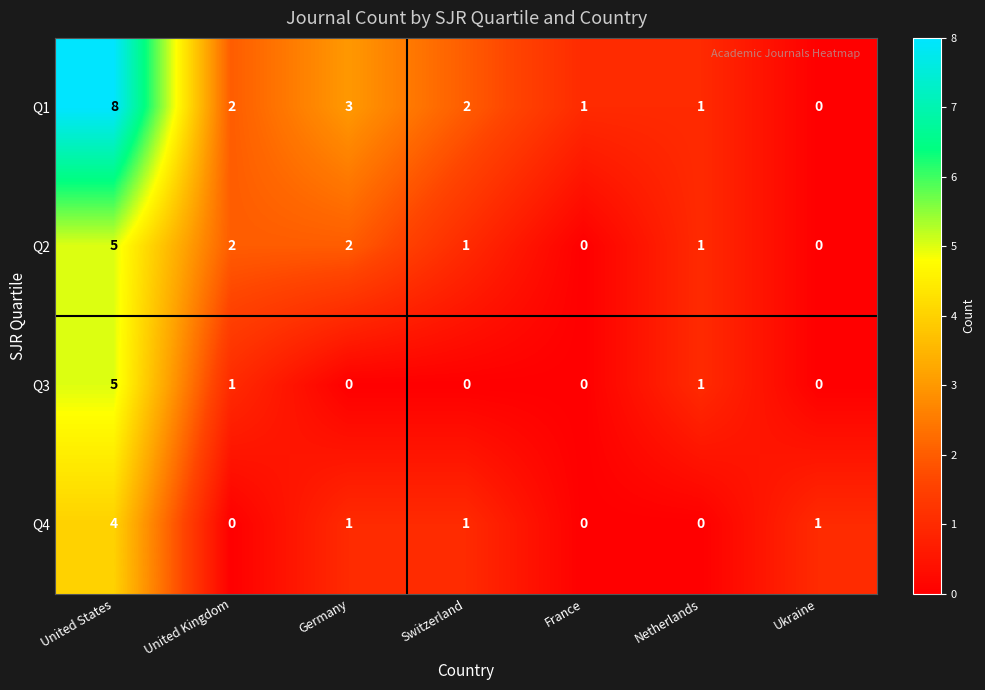

What is the greatest value displayed?

8